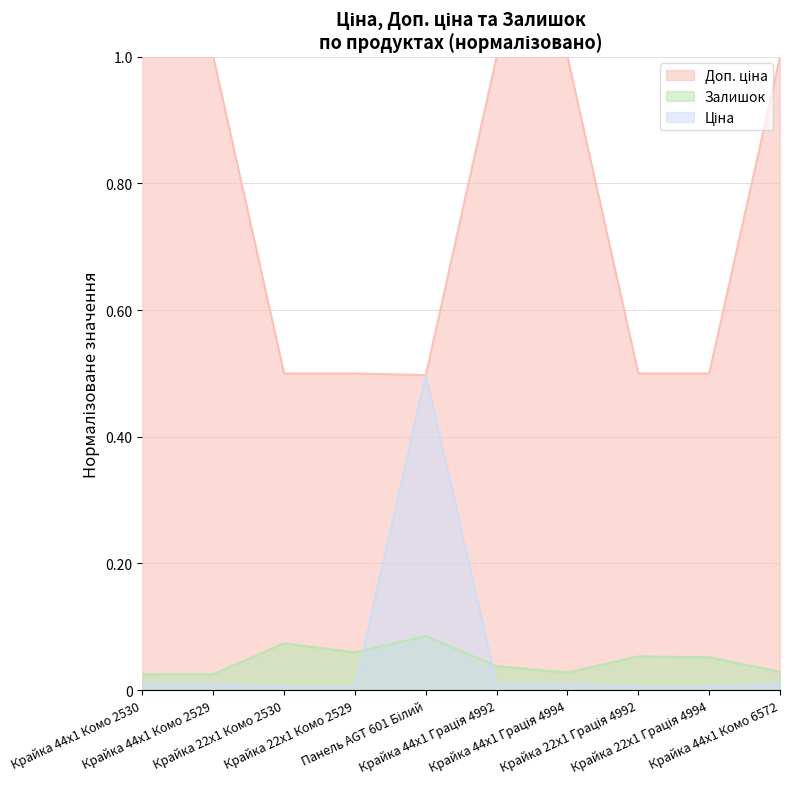

What are all the series names shown in the legend?

Ціна, Доп. ціна, Залишок